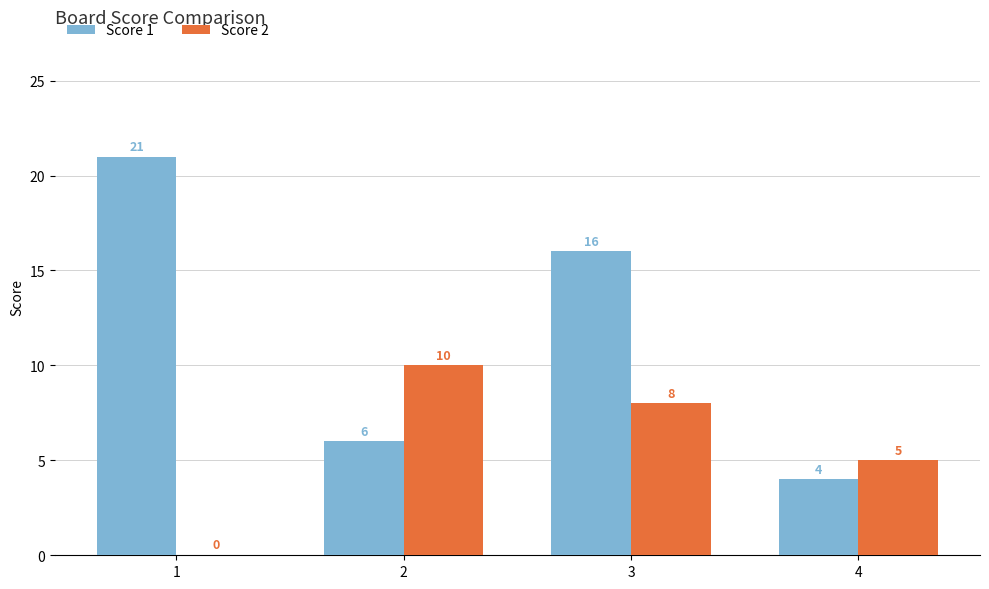

Which series changed the most between 1 and 2?

Score 1